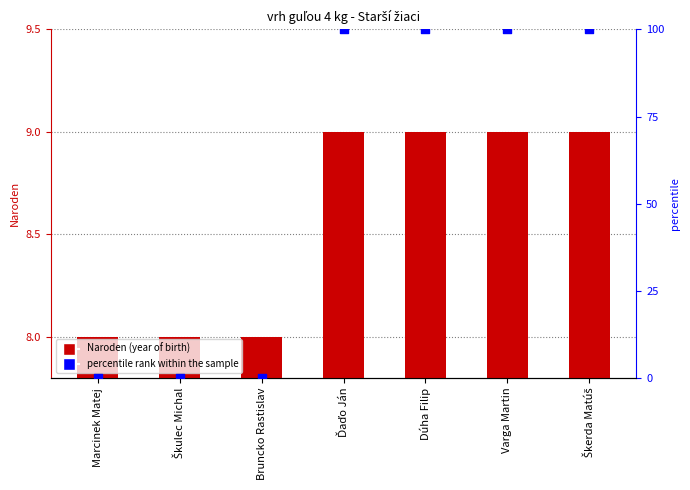

Which series has the largest total across all categories?

percentile rank within the sample